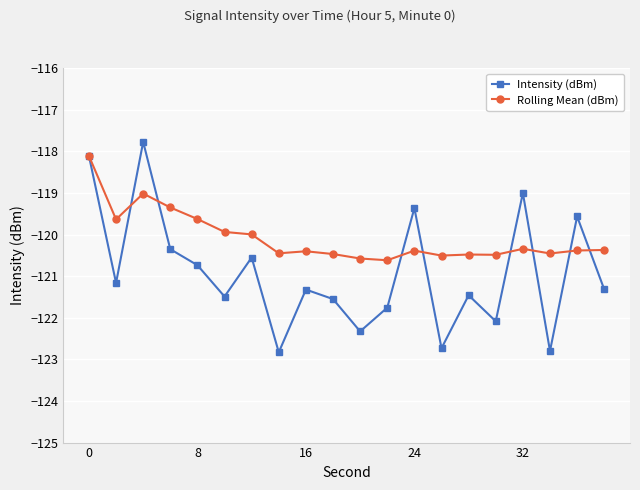

In Intensity (dBm), how many points are lower than both neighbors (excluding endpoints)?

7